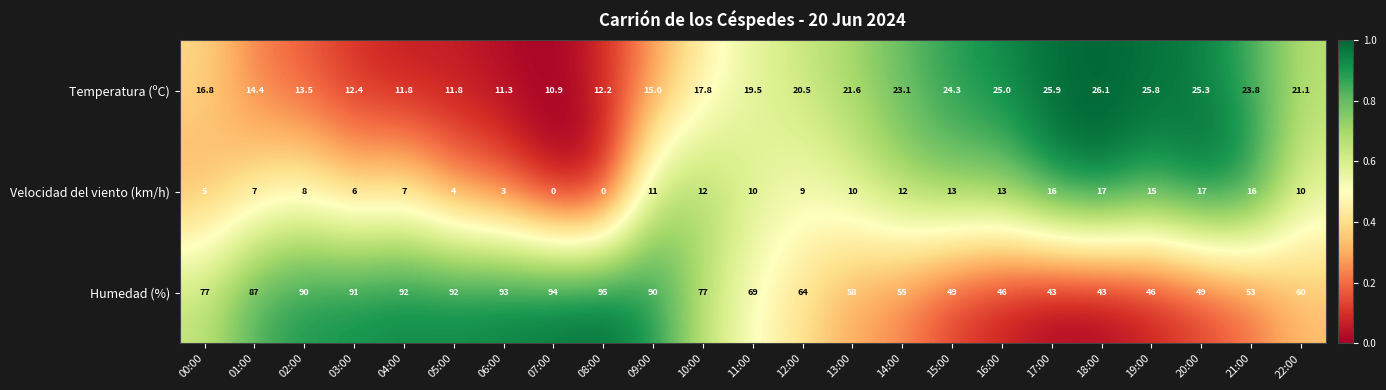

How many data points in Temperatura (ºC) are above 19?

12